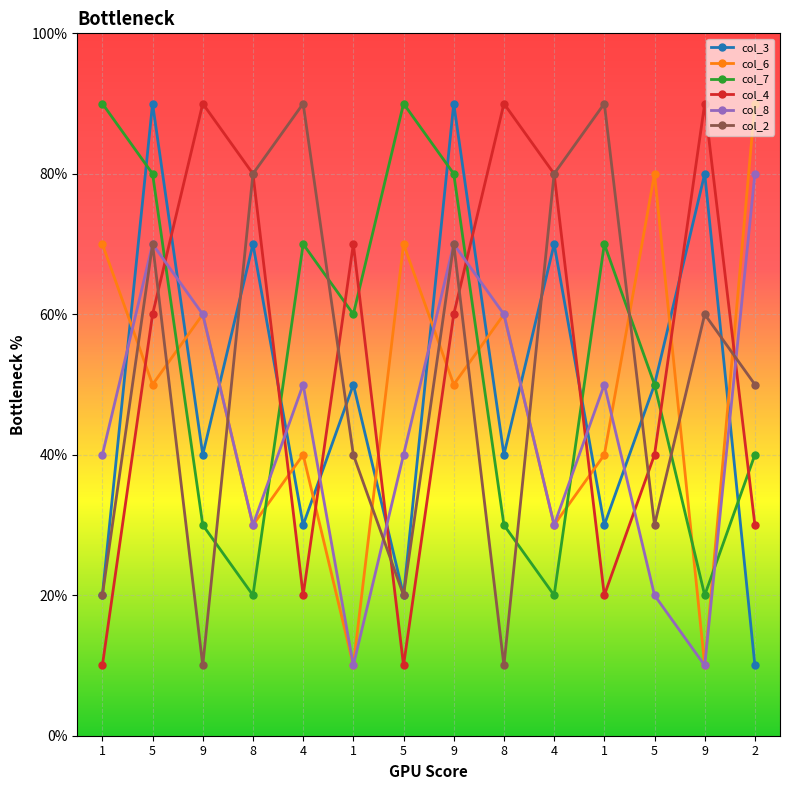

Does the chart display data point markers on the line(s)?

Yes